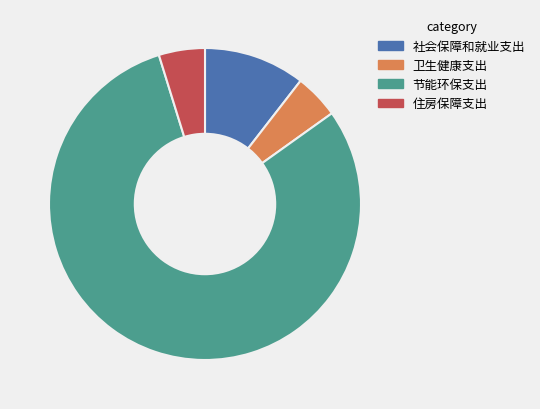

True or false: 卫生健康支出 accounts for 5% of the total.

True